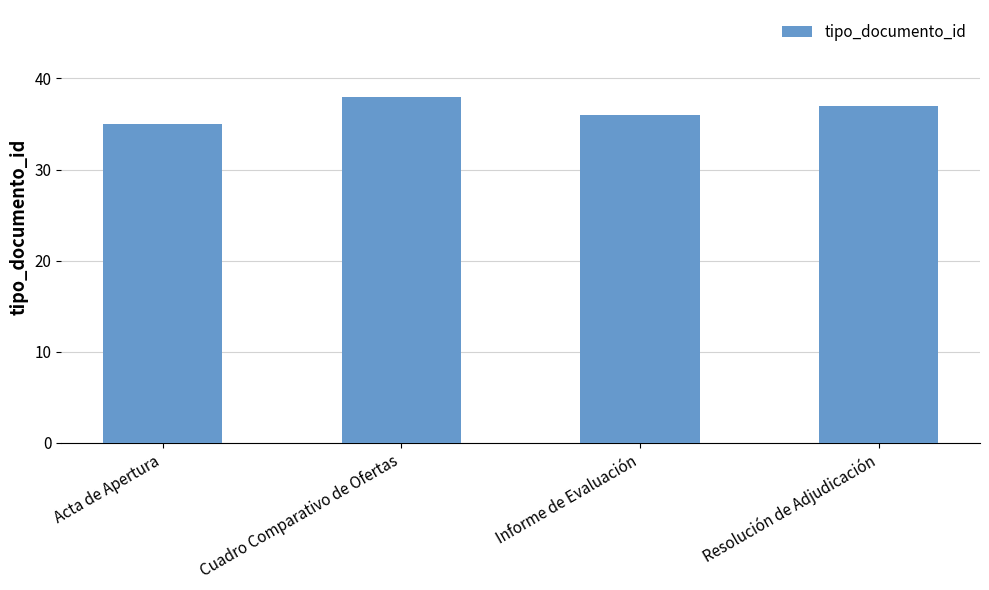

What is the value of the 3rd bar from the left?

36